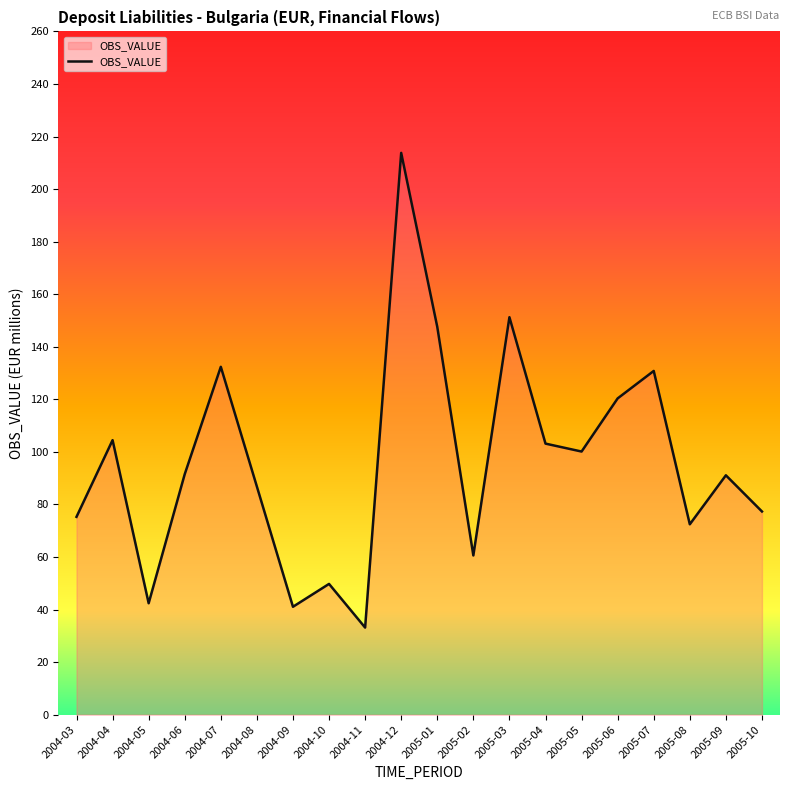

How many lines are shown in the chart?

1